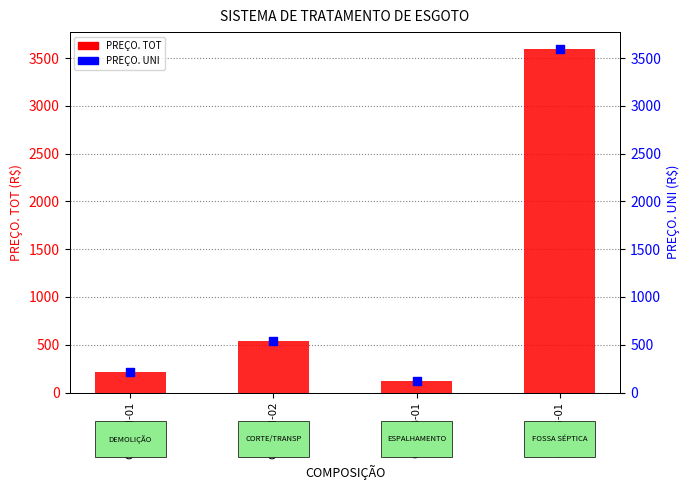

Which series has the largest total across all categories?

PREÇO. TOT